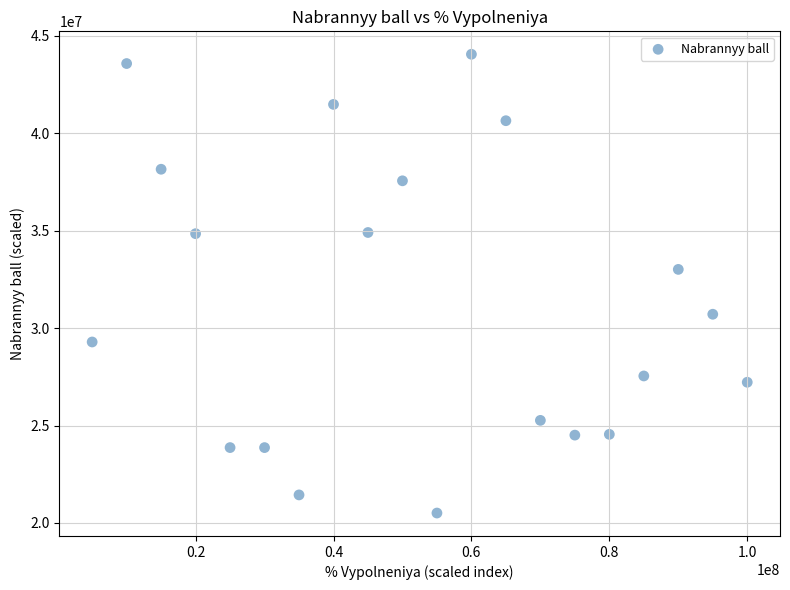

What is the range of X values (max minus min)?

95000000.0